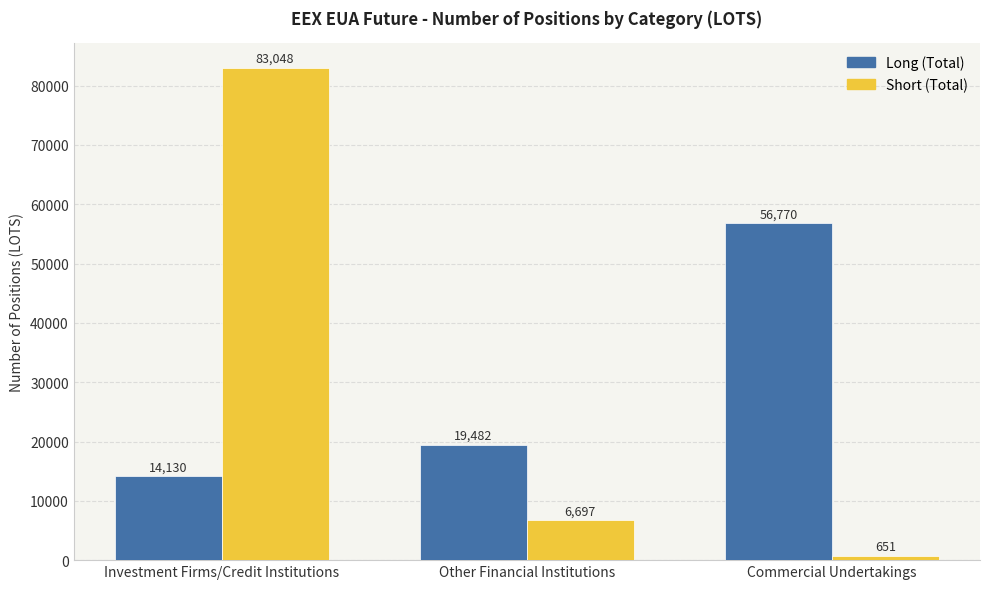

Reading left to right, what are all the values shown in this chart?

Long (Total): 14130	19482	56770
Short (Total): 83048	6697	651